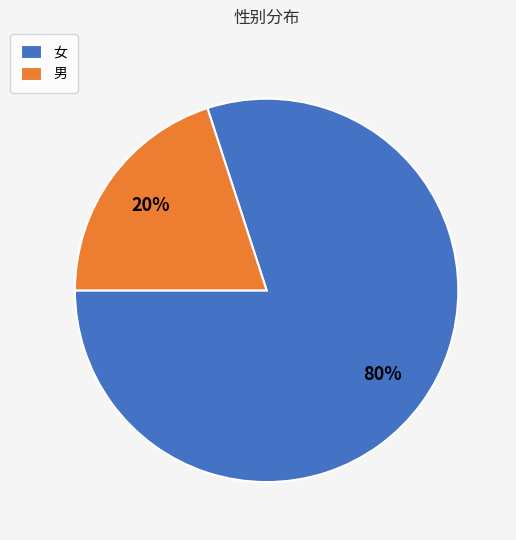

To the nearest percent, what percentage of the pie is 男?

20%